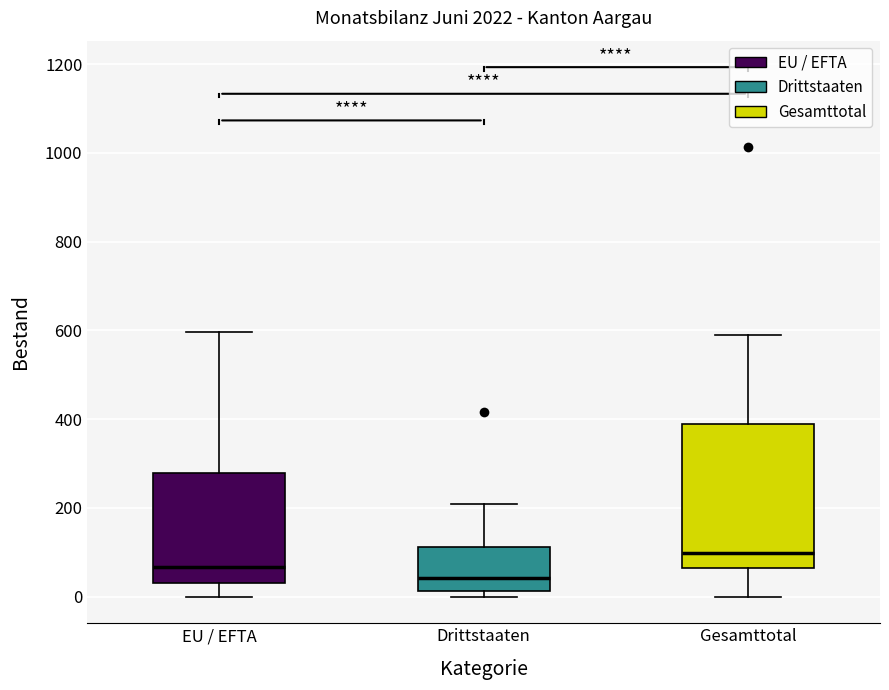

Reading left to right, transcribe this box plot: for each box, give where its median line is, the range the box spans, and where its two whiskers end, as read against the y-axis. The values are not printed on the chart, so give them approximately, as read against the axis.

EU / EFTA: median 60, box 40 to 280, whiskers 0 to 600
Drittstaaten: median 40, box 20 to 120, whiskers 0 to 200
Gesamttotal: median 100, box 60 to 380, whiskers 0 to 580